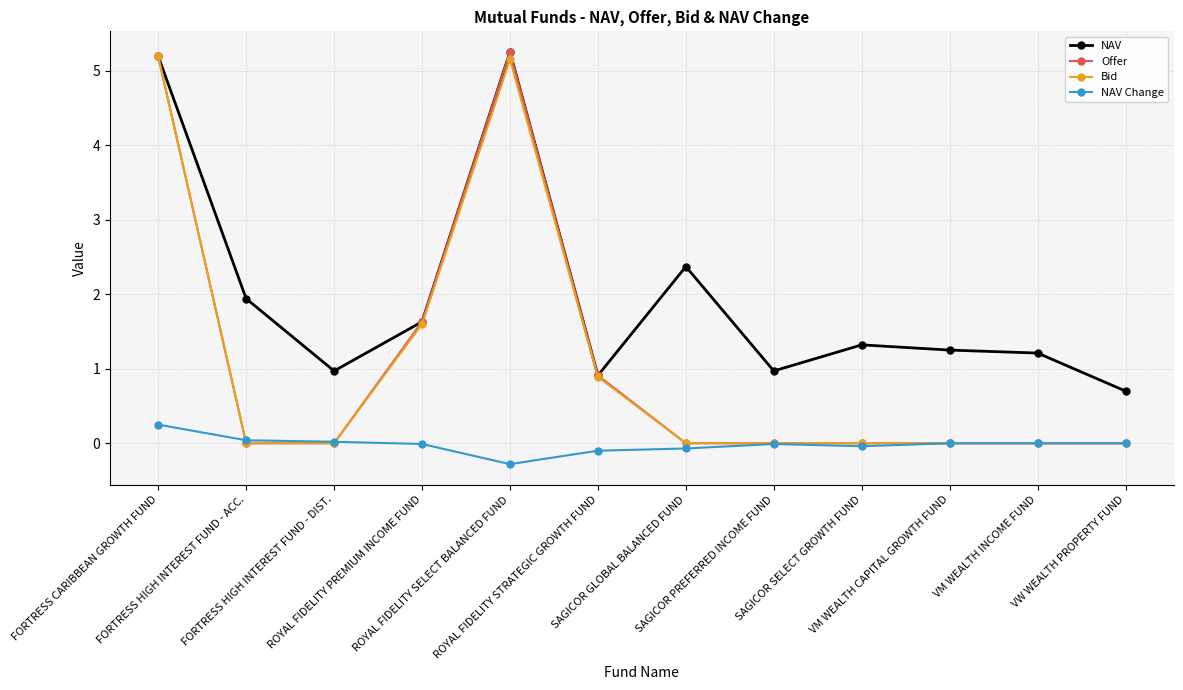

Which series has the largest range (max minus min)?

Offer